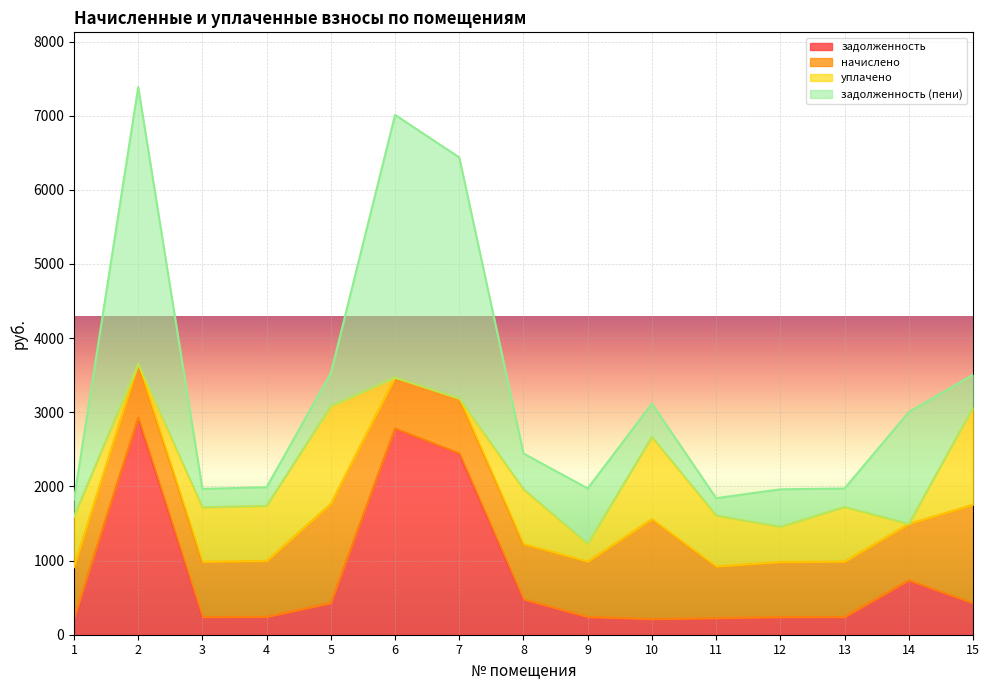

True or false: задолженность (пени) and начислено intersect in this chart.

True